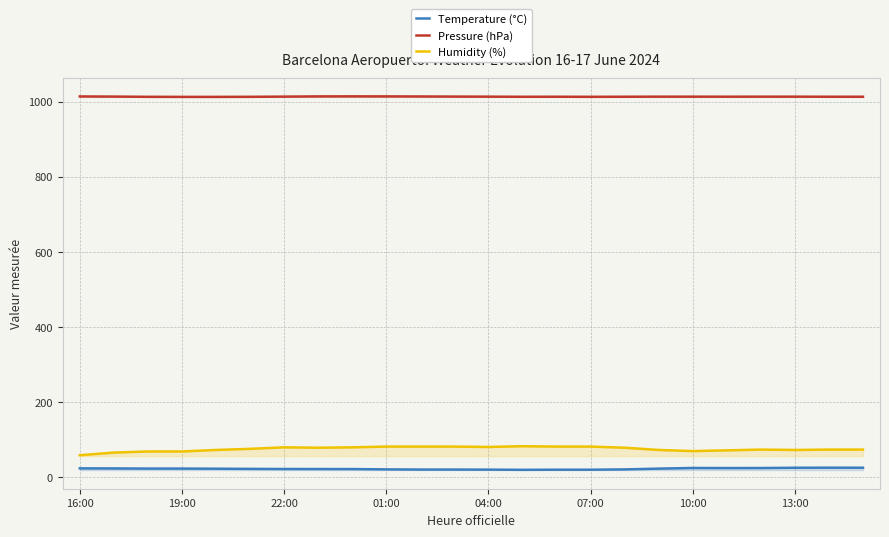

List the series in order of their peak value, highest first.

Pressure (hPa), Humidity (%), Temperature (°C)